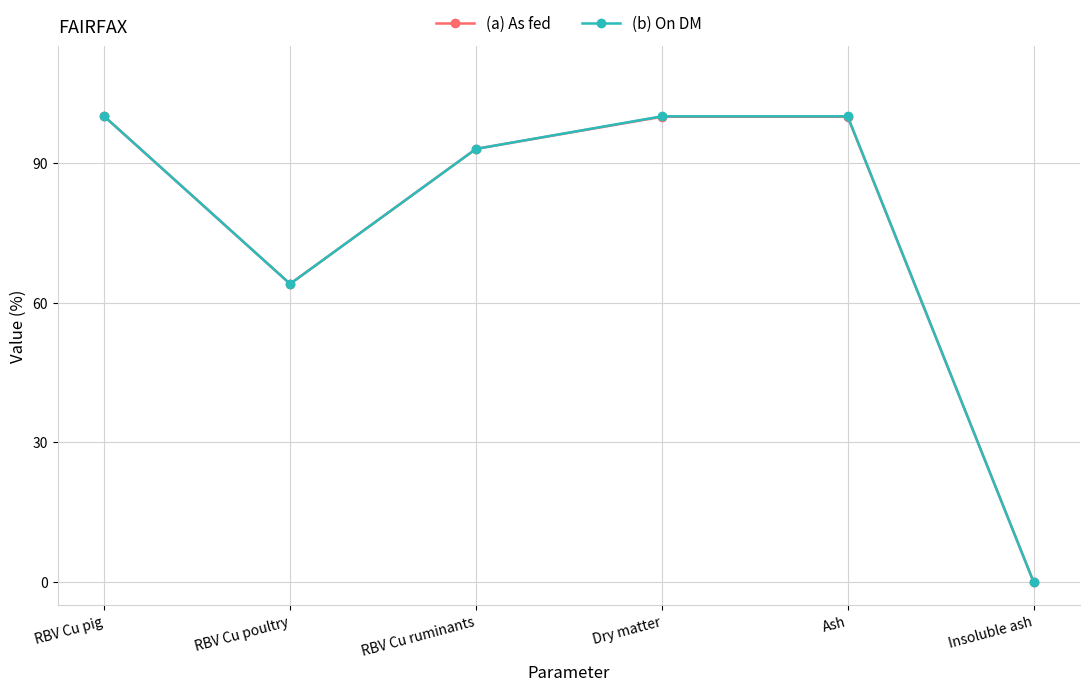

True or false: (b) On DM has more than 2 interior local peaks.

False